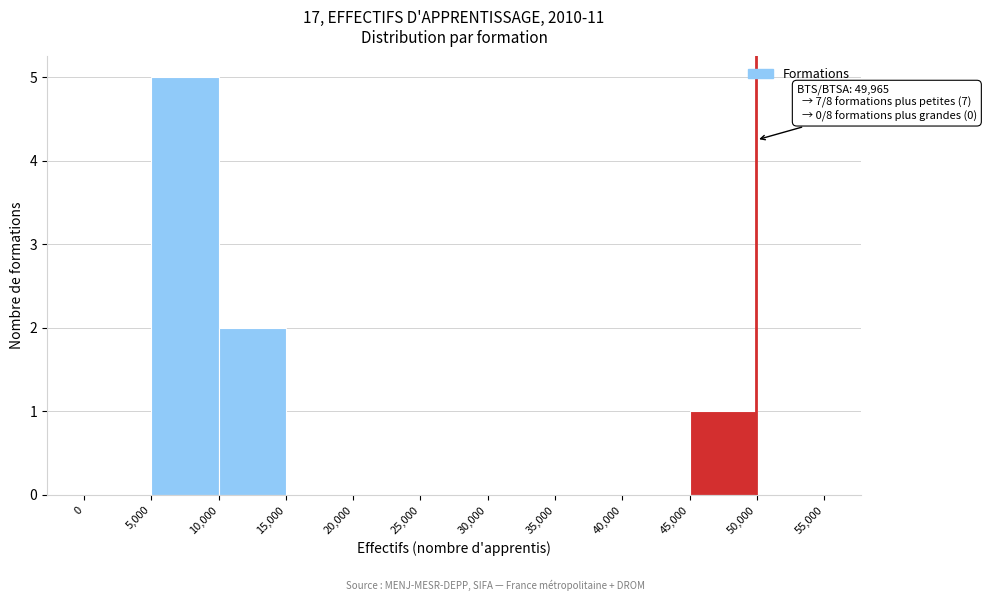

Which range on the x-axis has the tallest bar?

5,000 to 10,000